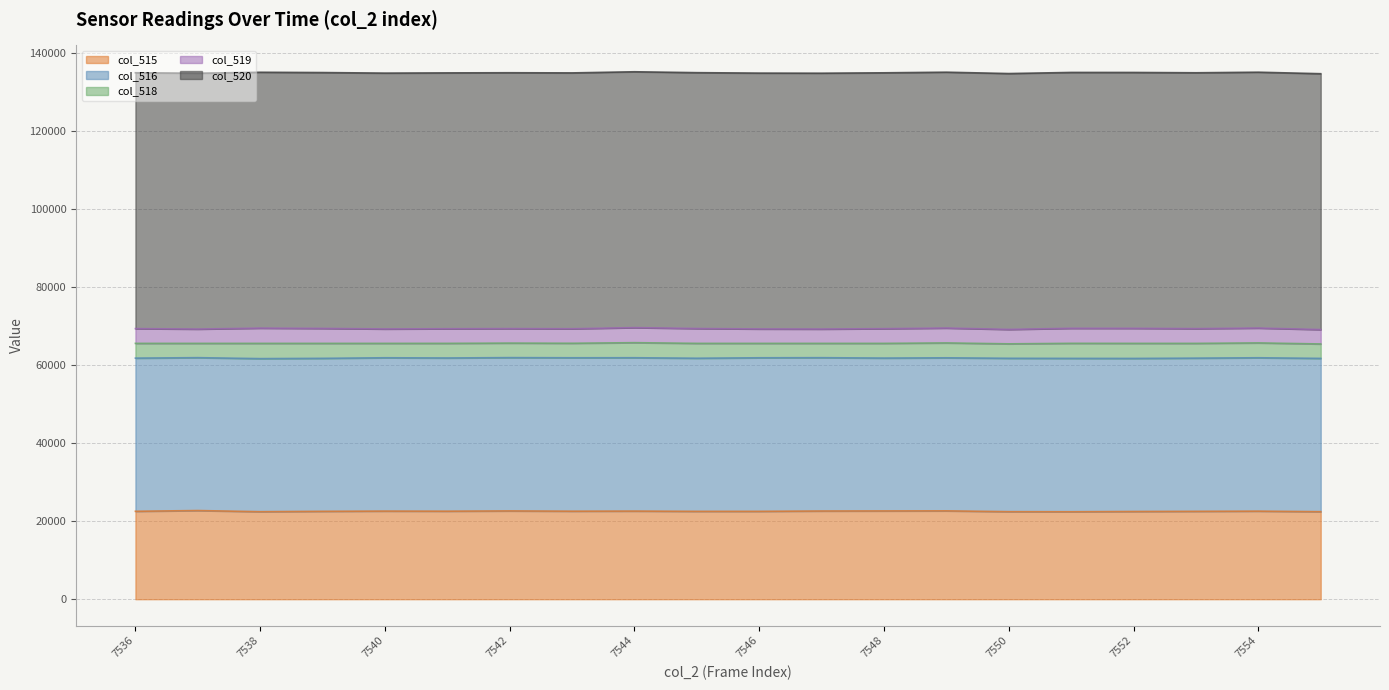

At how many categories does at least one series exceed 30731?

20